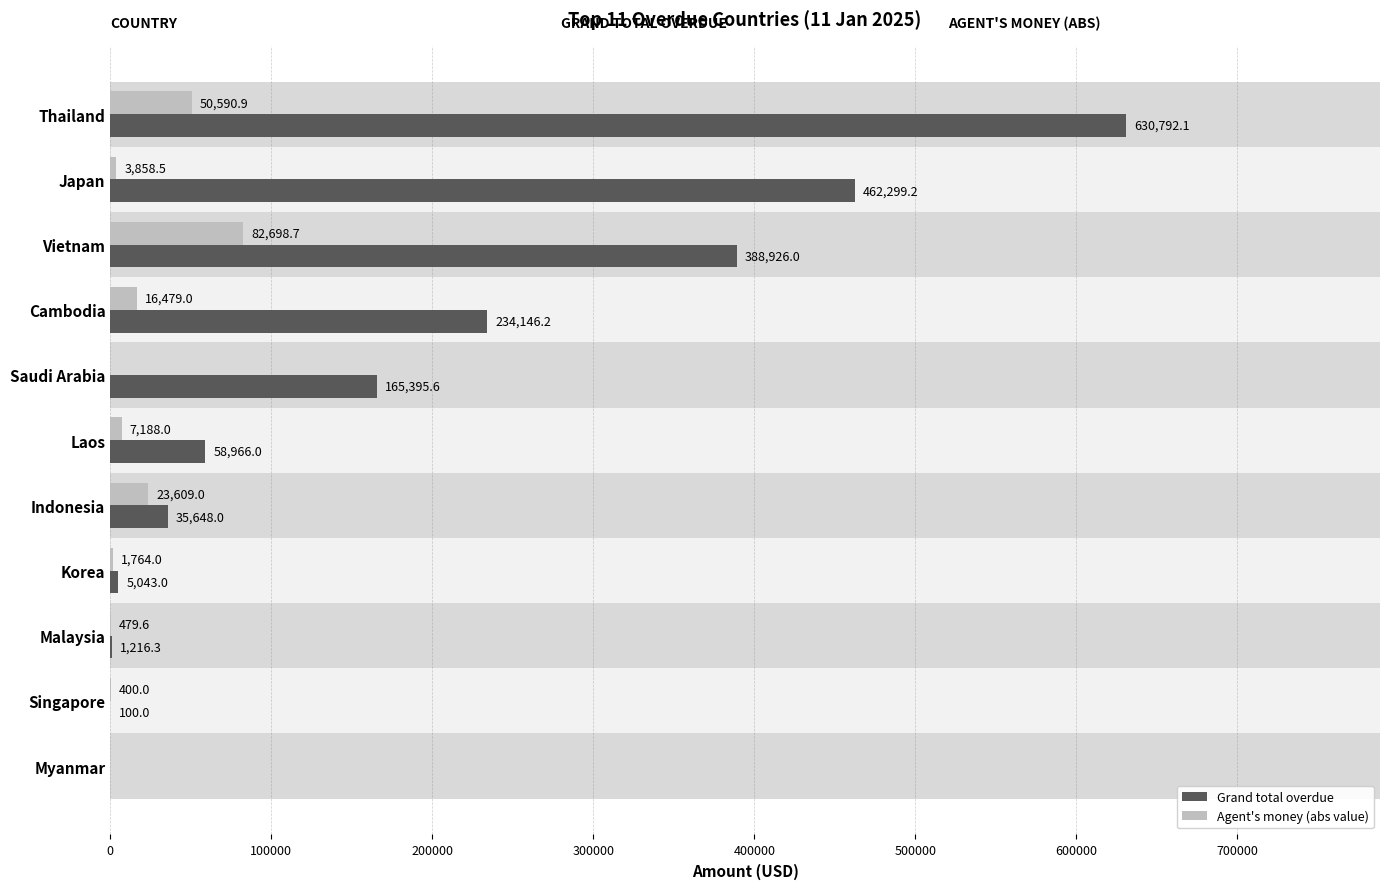

How many values in Agent's money (abs value) are above zero?

9